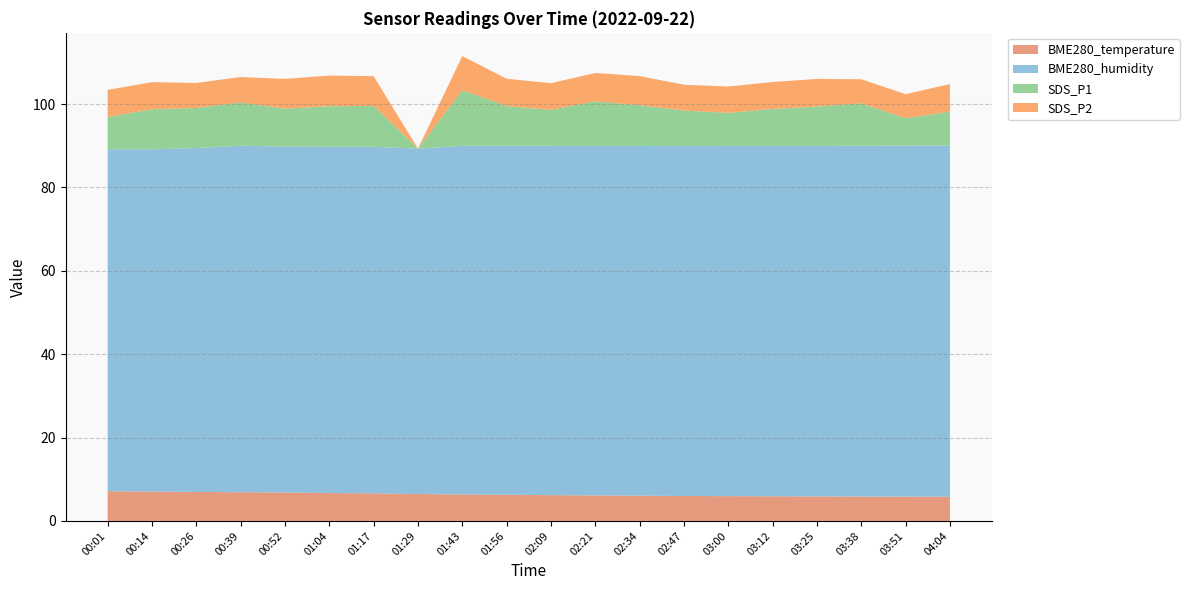

Reading left to right, what are all the values shown in this chart?

BME280_temperature: 7.1	7.0	7.0	6.9	6.8	6.7	6.6	6.5	6.3	6.3	6.2	6.1	6.0	6.0	6.0	5.9	5.9	5.8	5.8	5.8
BME280_humidity: 82.0	82.1	82.5	83.1	83.0	83.0	83.1	82.8	83.6	83.7	83.8	83.8	83.9	84.0	84.0	84.0	84.1	84.2	84.2	84.2
SDS_P1: 7.8	9.6	9.6	10.4	9.1	9.8	9.8	0.0	13.3	9.5	8.6	10.7	9.8	8.5	8.0	8.9	9.4	10.2	6.6	8.2
SDS_P2: 6.5	6.5	6.0	6.1	7.2	7.3	7.2	0.0	8.2	6.6	6.4	6.8	7.0	6.2	6.3	6.5	6.6	5.8	5.8	6.6